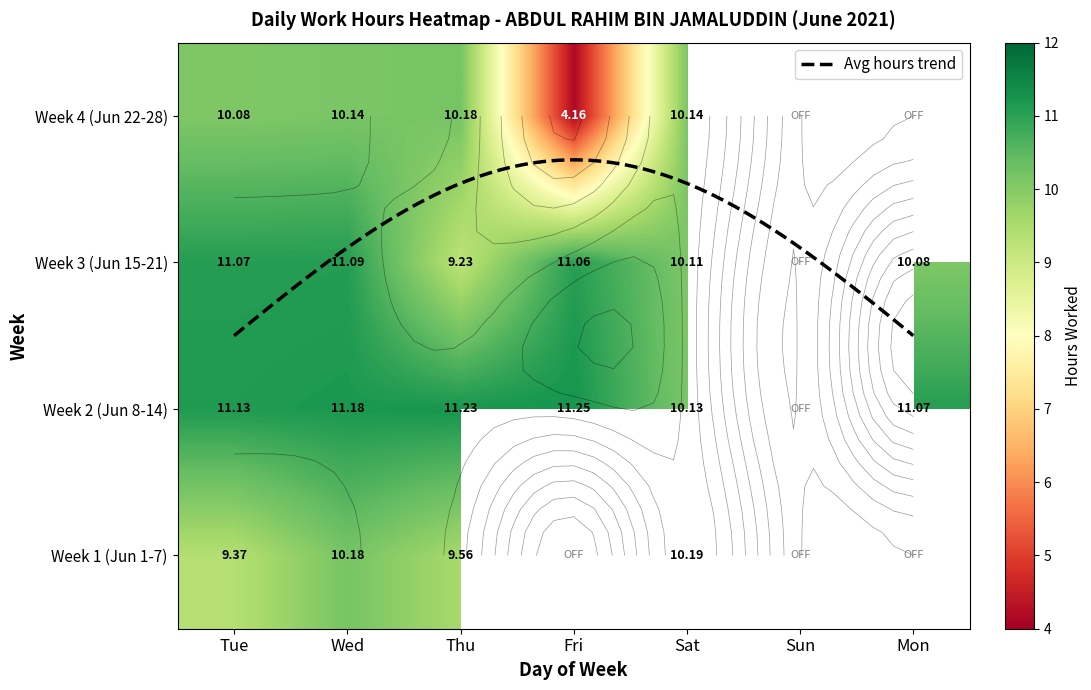

How many values in the 1 series are below 9?

3